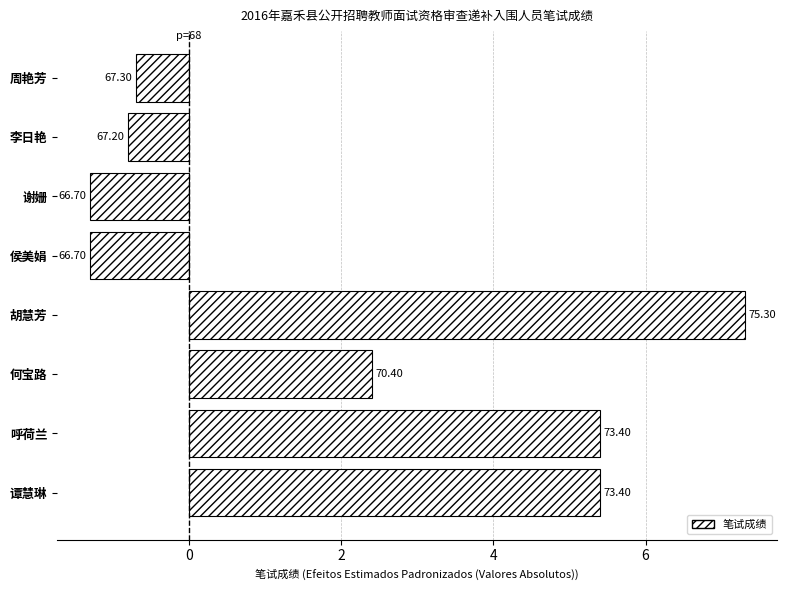

Does the chart contain any negative values?

Yes